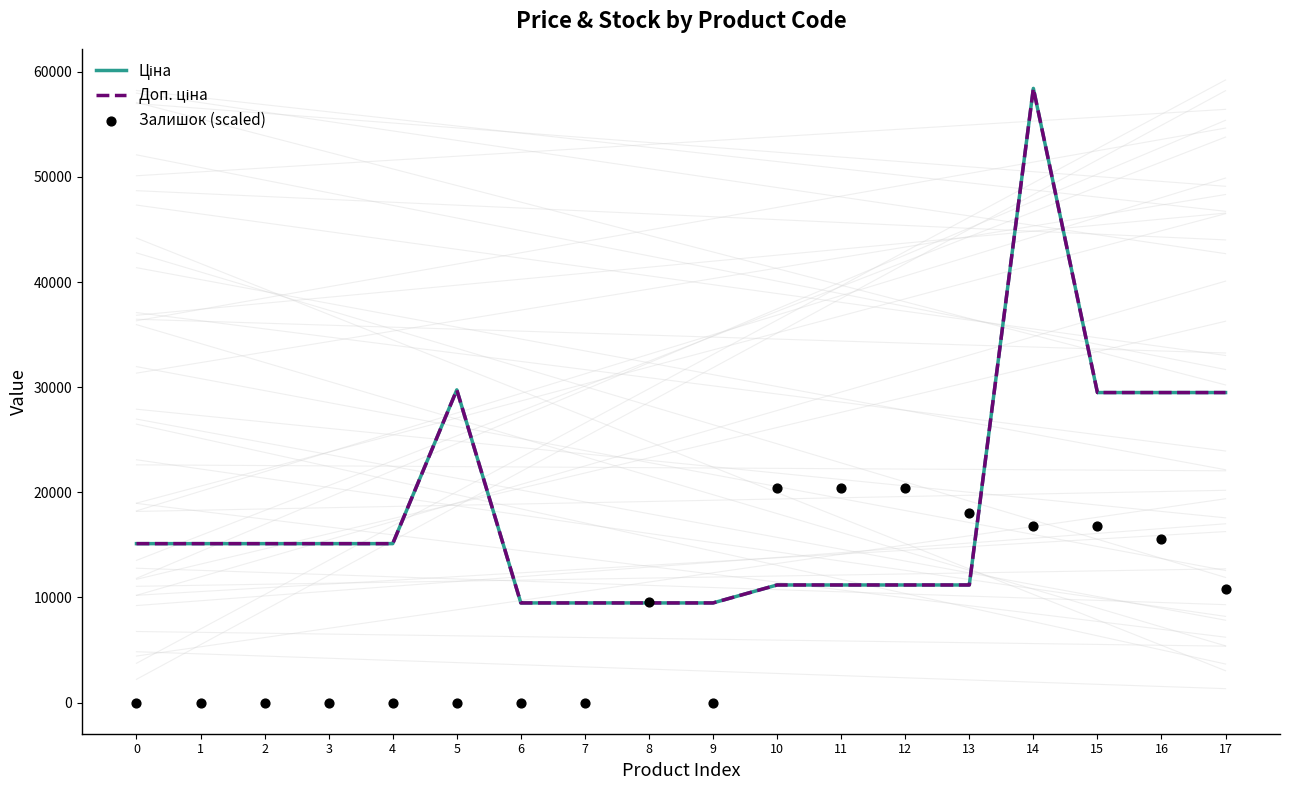

Which series contains the lowest Y value?

Залишок (scaled)